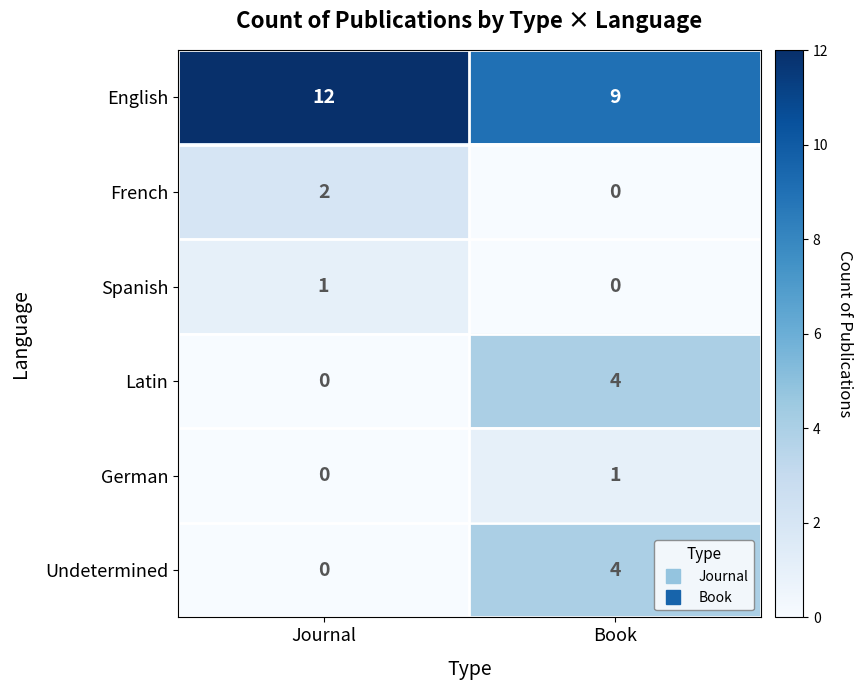

What is the sum of the English values at Journal and Book?

21